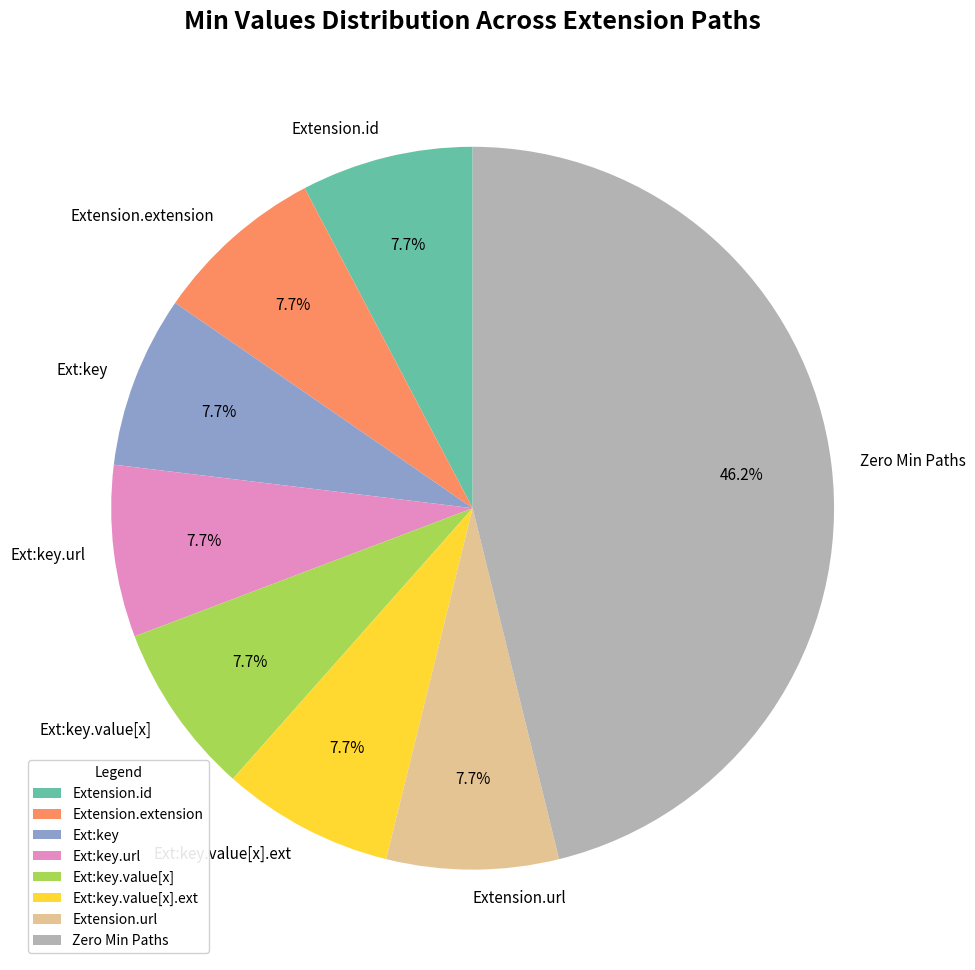

How many segments does this pie chart have?

8